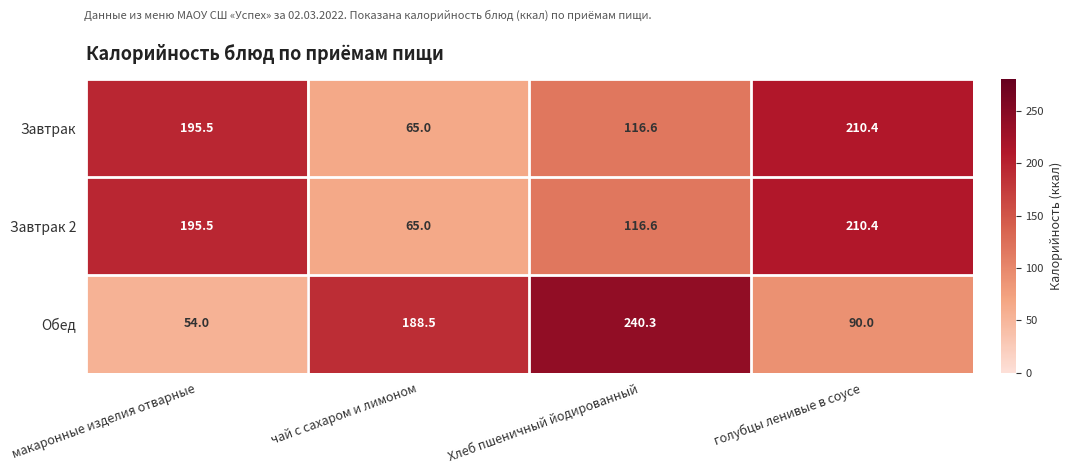

What is the difference between the second highest and second lowest values in the Завтрак series?

78.9